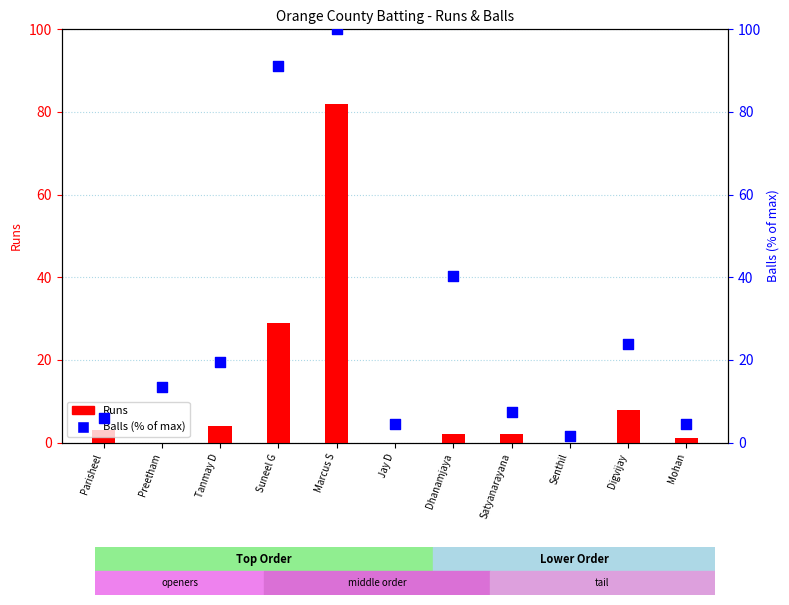

At how many categories does at least one series exceed 1?

11